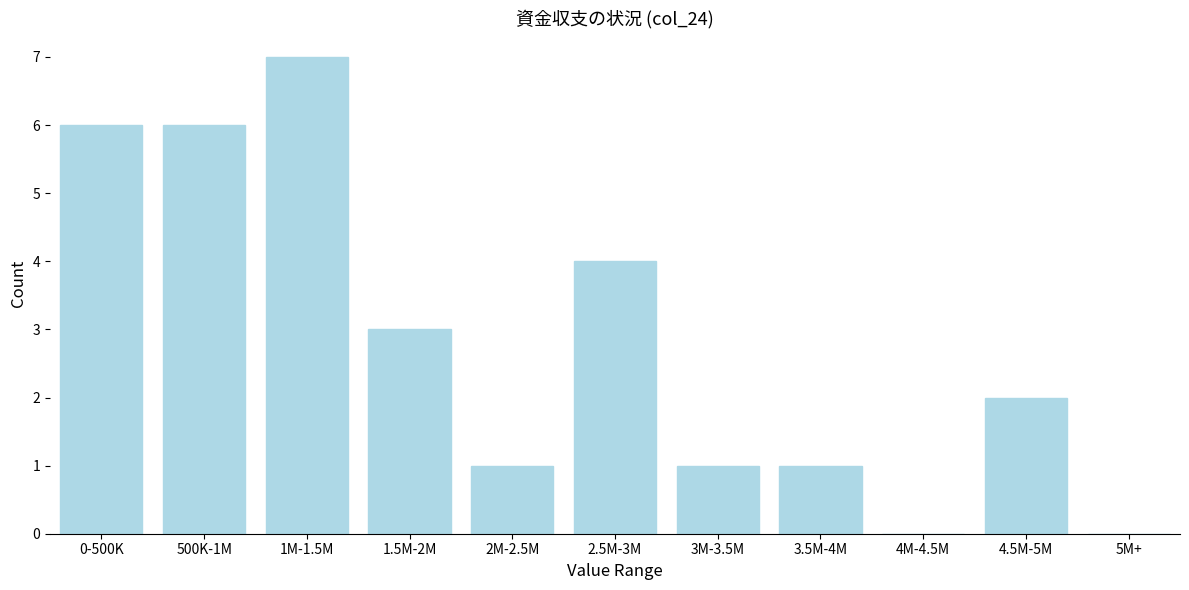

Reading left to right, list all the values displayed in this chart.

0-500K=6	500K-1M=6	1M-1.5M=7	1.5M-2M=3	2M-2.5M=1	2.5M-3M=4	3M-3.5M=1	3.5M-4M=1	4M-4.5M=0	4.5M-5M=2	5M+=0